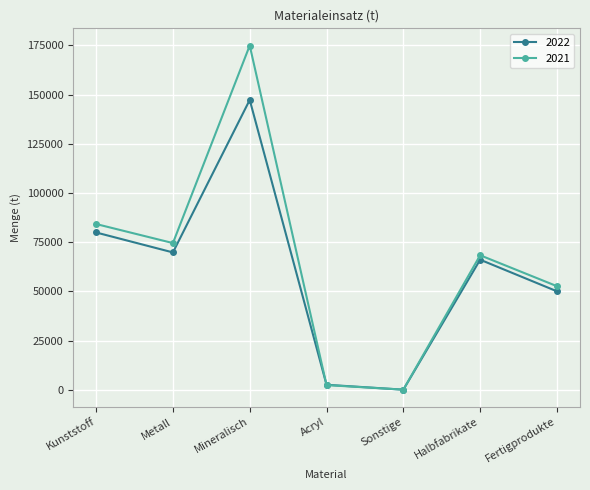

What is the difference between the second highest and minimum values in the 2022 series?

79820